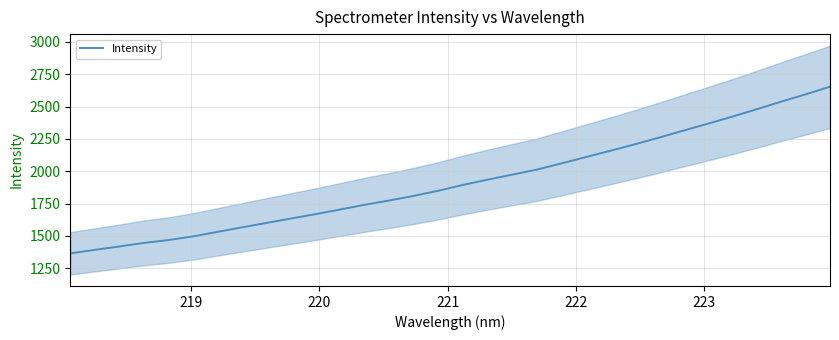

Is this an area chart (filled region under the line)?

No